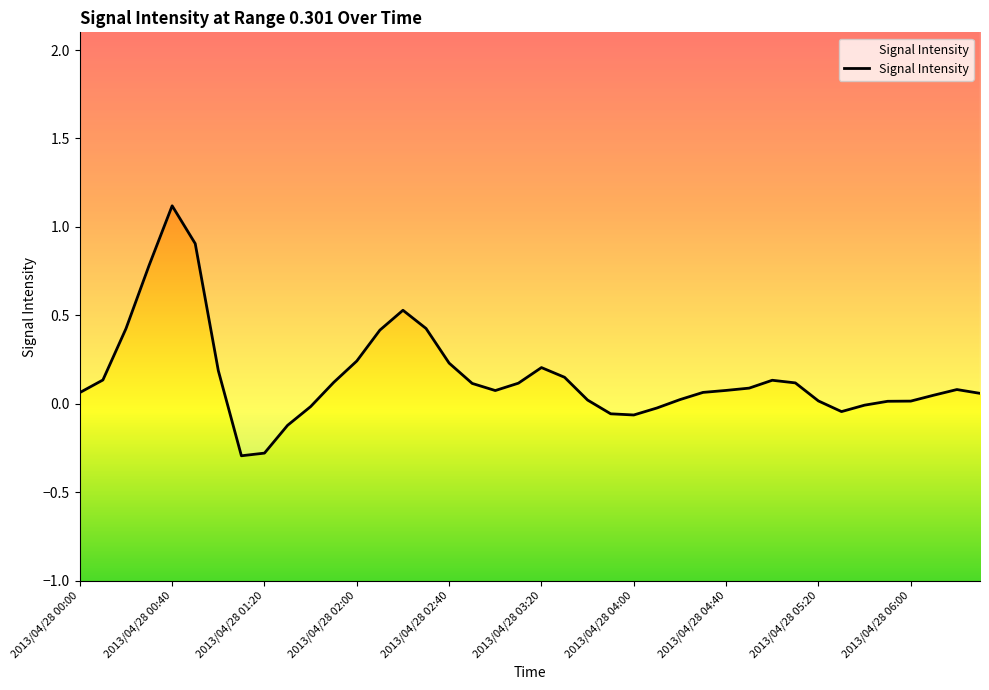

Does the chart have visible grid lines?

No